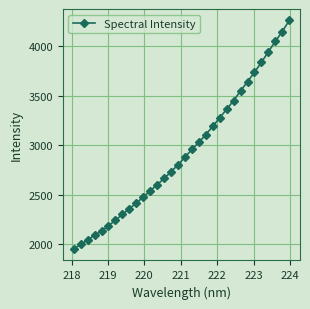

What is the difference between the maximum and minimum values?

2308.6